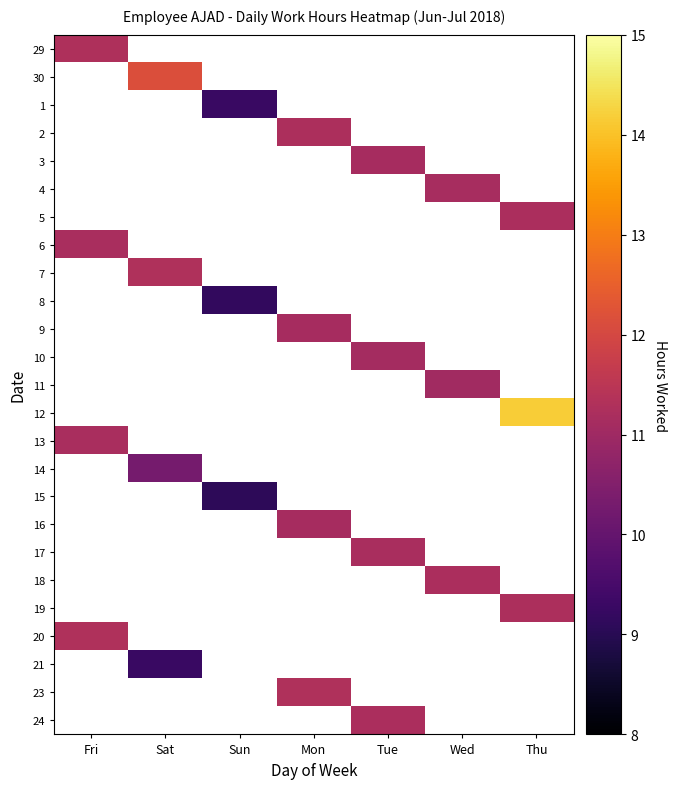

Which series has the largest range (max minus min)?

29